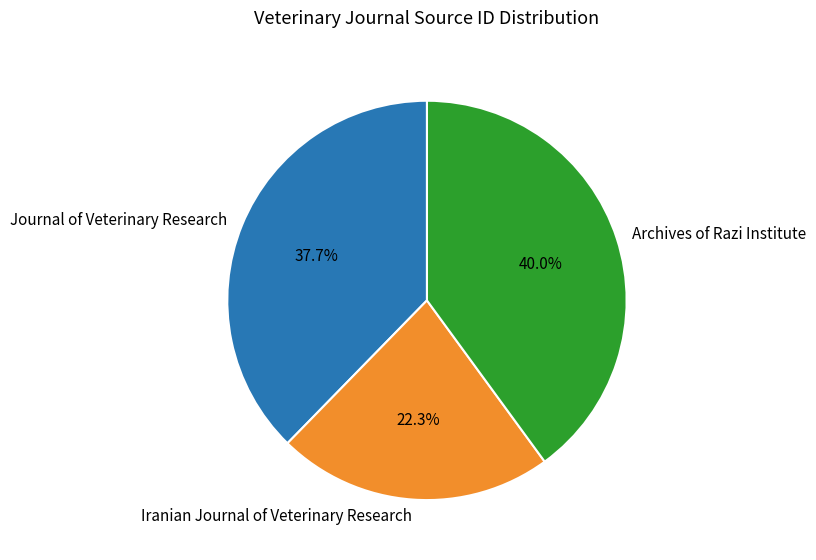

Is there any slice that represents more than half of the pie?

No